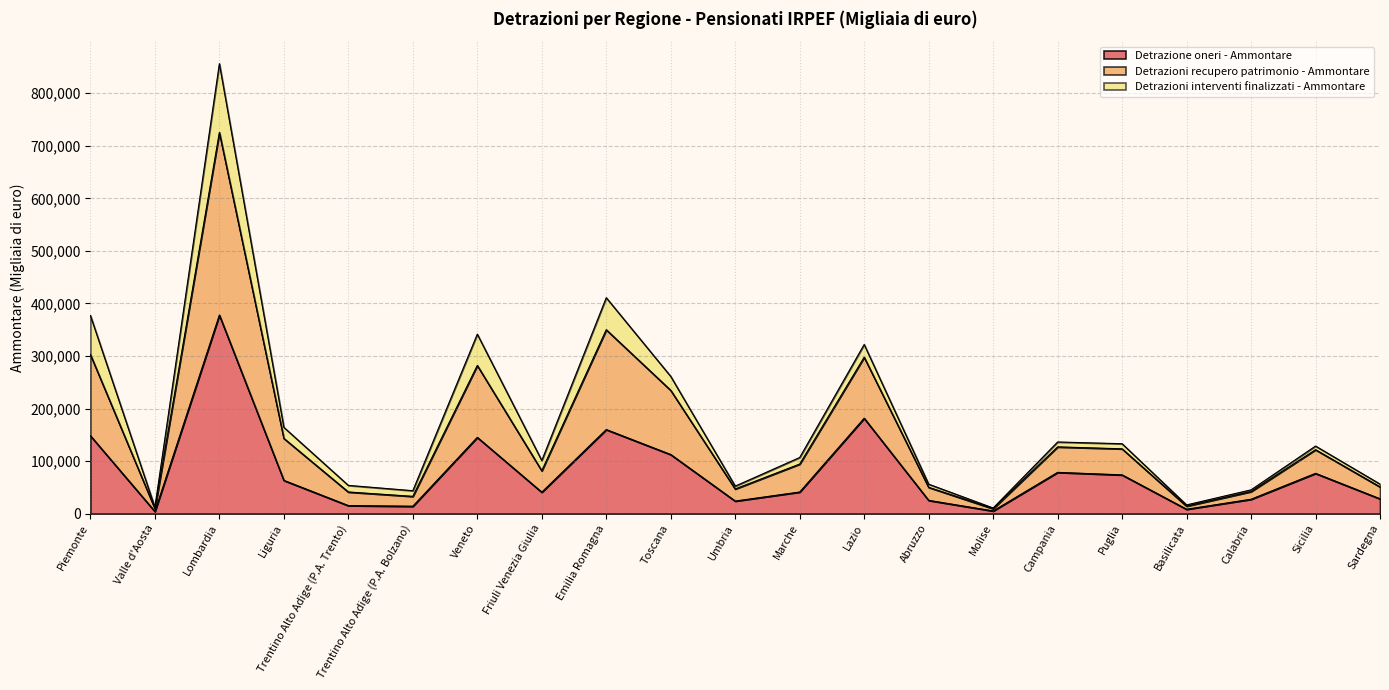

True or false: Detrazione oneri - Ammontare and Detrazioni recupero patrimonio - Ammontare intersect in this chart.

False